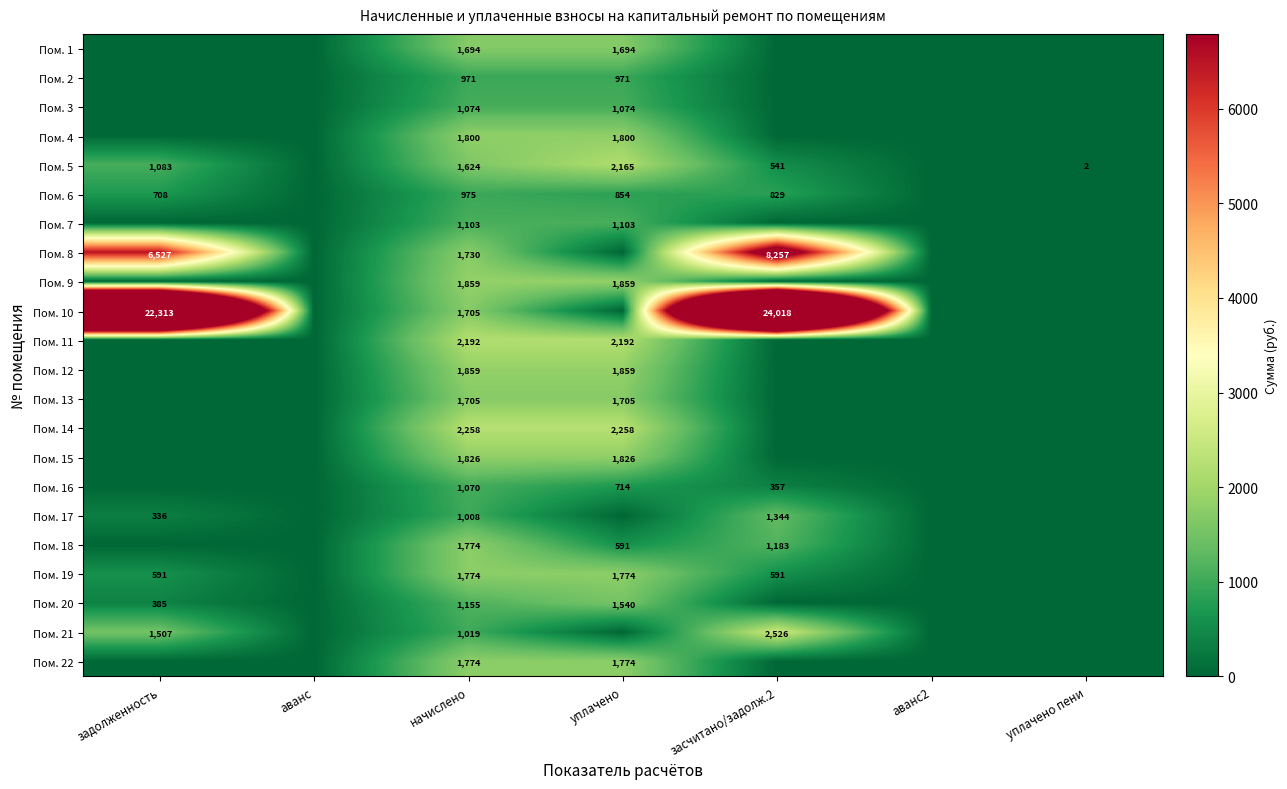

What is the spread (max minus min) of values at начислено?

1287